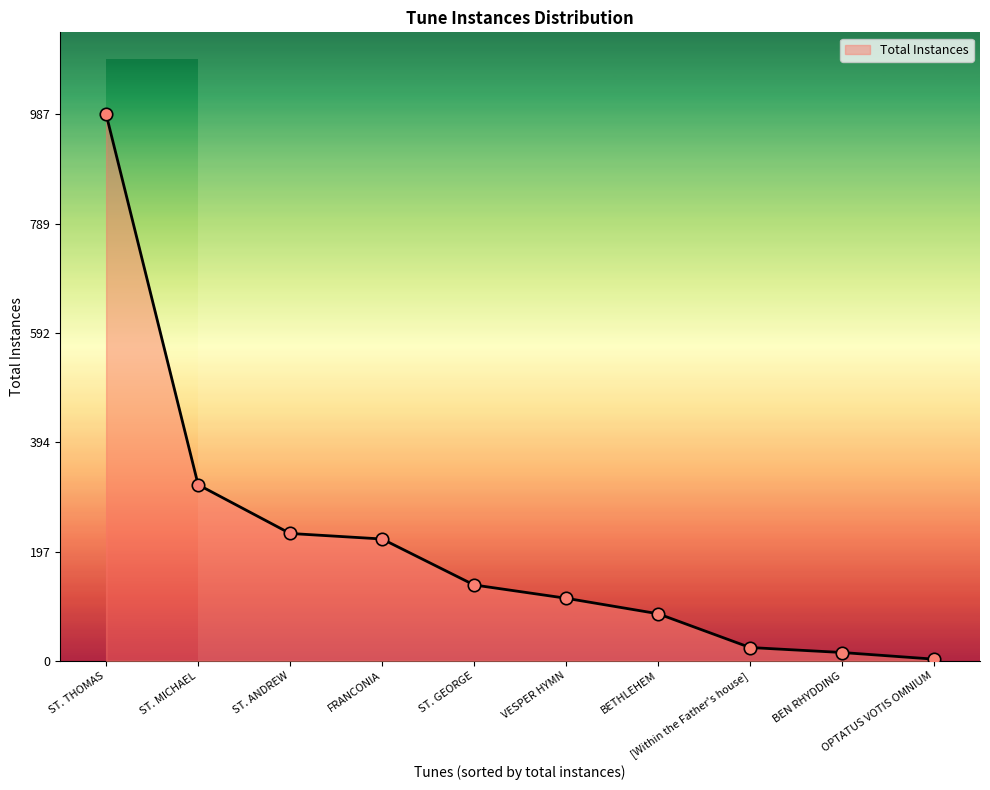

Approximately how many times larger is the value at FRANCONIA compared to VESPER HYMN?

1.9